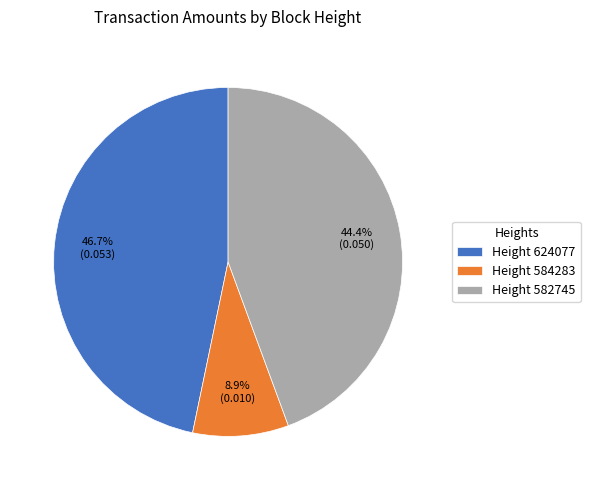

What portion of the pie excludes Height 582745?

55.6%